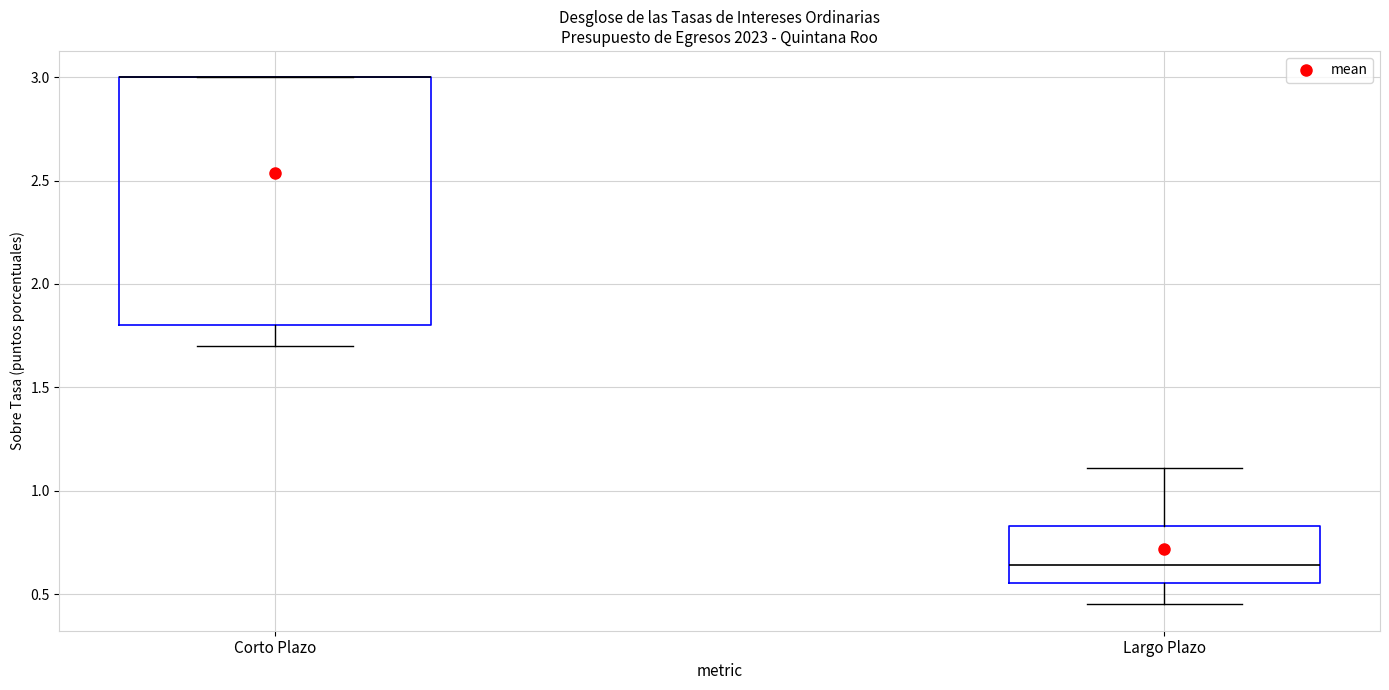

Reading left to right, transcribe this box plot: for each box, give where its median line is, the range the box spans, and where its two whiskers end, as read against the y-axis. The values are not printed on the chart, so give them approximately, as read against the axis.

Corto Plazo: median 3.00 (drawn on the box's upper edge), box 1.80 to 3.00, whiskers 1.70 to 3.00
Largo Plazo: median 0.65, box 0.55 to 0.85, whiskers 0.45 to 1.10